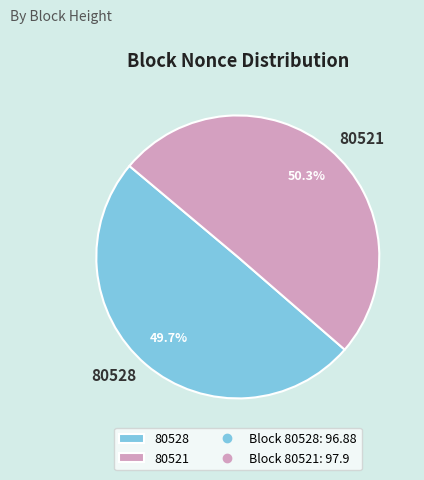

Which slice is the smallest?

80528